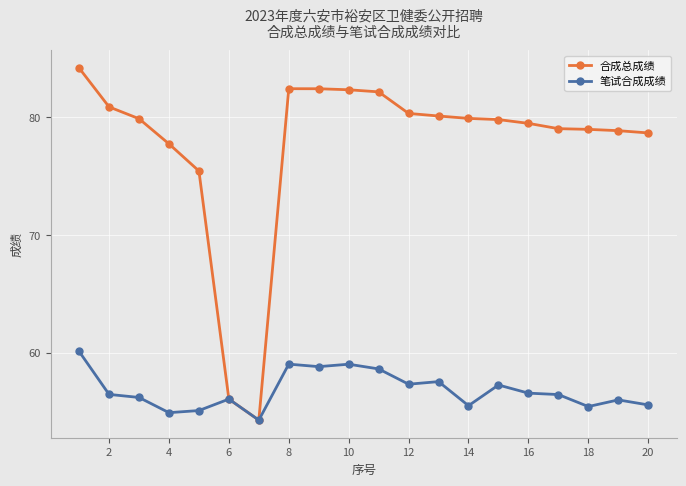

Does the chart have visible grid lines?

Yes